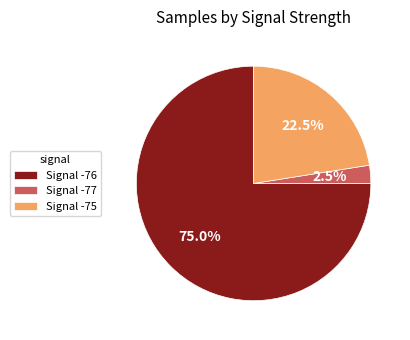

Rank the categories by value from lowest to highest.

Signal -77, Signal -75, Signal -76